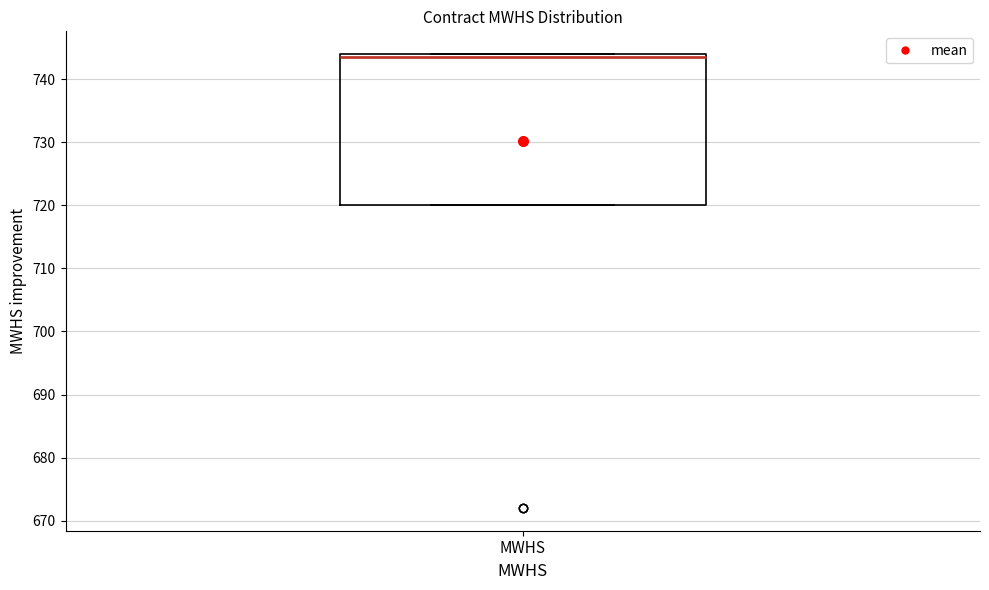

Transcribe this box plot: give where the median line is, the range the box spans, and where the two whiskers end, as read against the y-axis. The values are not printed on the chart, so give them approximately, as read against the axis.

median 744 (just below the box's upper edge), box 720 to 744, whiskers 720 to 744